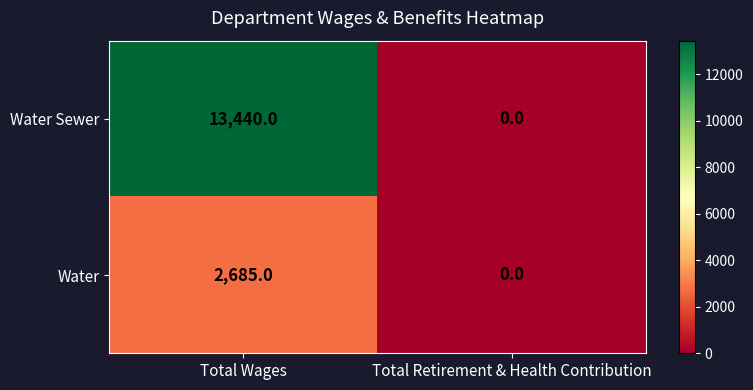

True or false: Water has a value of 2685 at Total Wages.

True